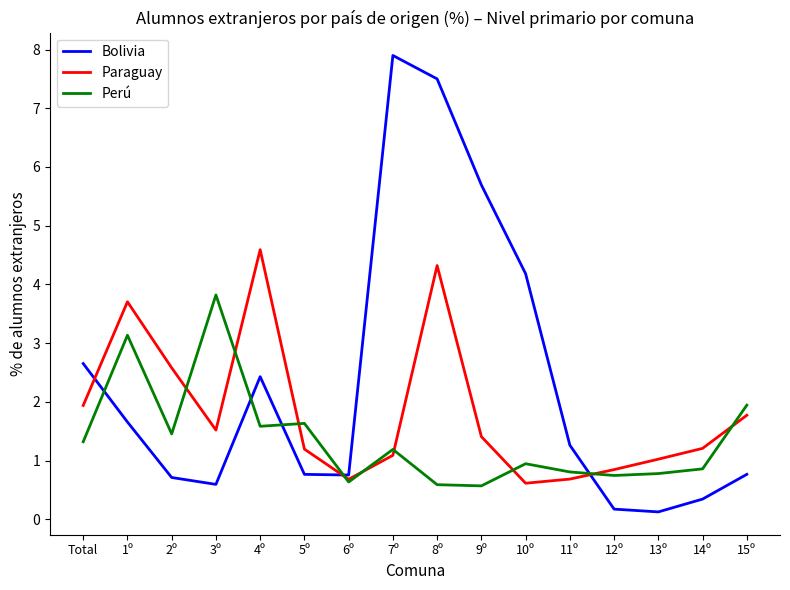

What position from the right is 8º?

8